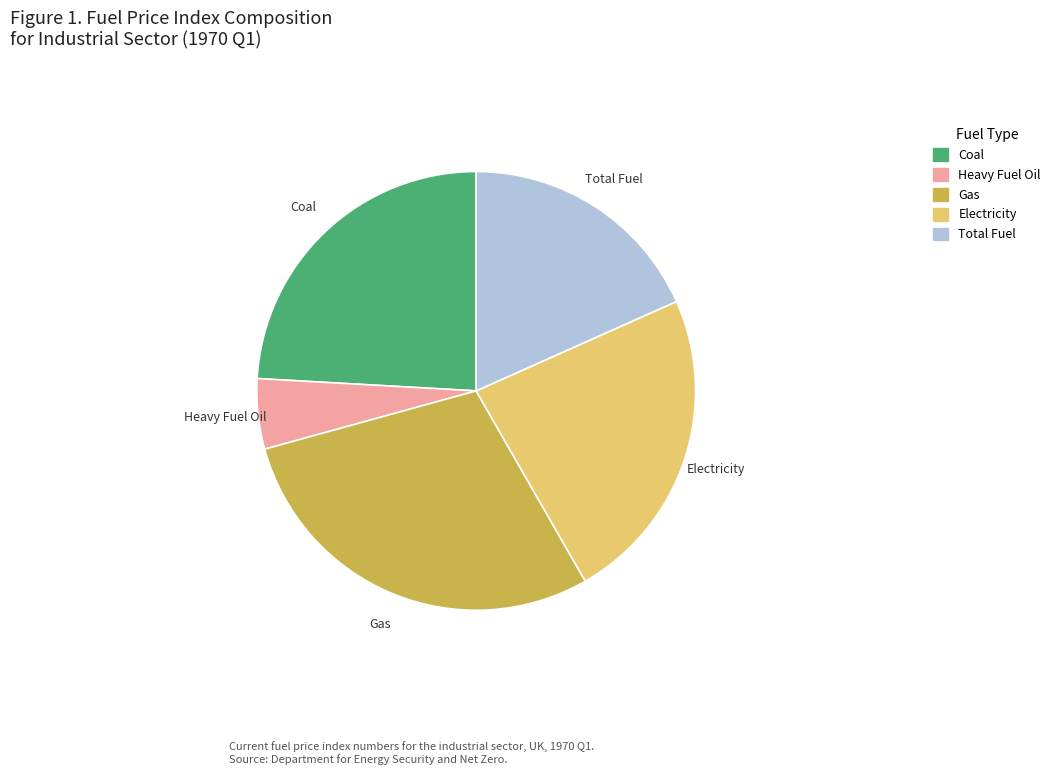

Count the number of slices in the pie.

5